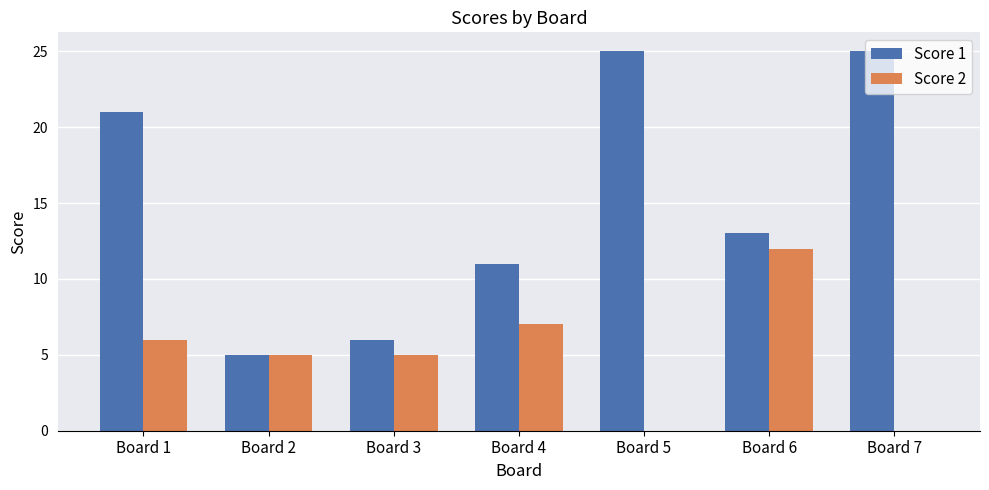

Which series has the largest total across all categories?

Score 1